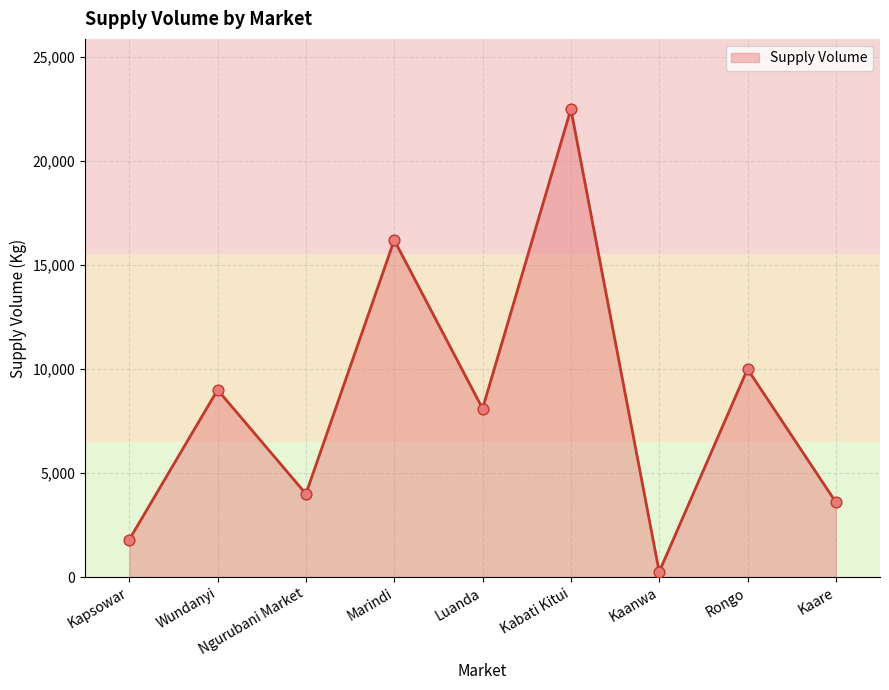

What is the change in value from Kapsowar to Kaare?

+1800